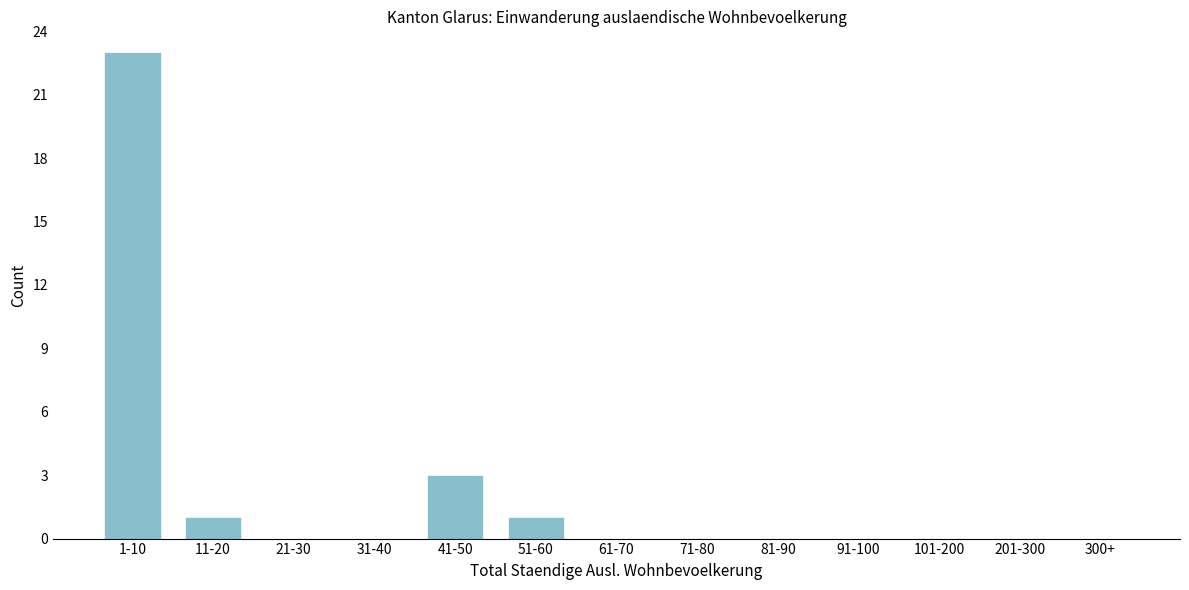

Reading right to left, what are all the values shown in this chart?

300+=0	201-300=0	101-200=0	91-100=0	81-90=0	71-80=0	61-70=0	51-60=1	41-50=3	31-40=0	21-30=0	11-20=1	1-10=23